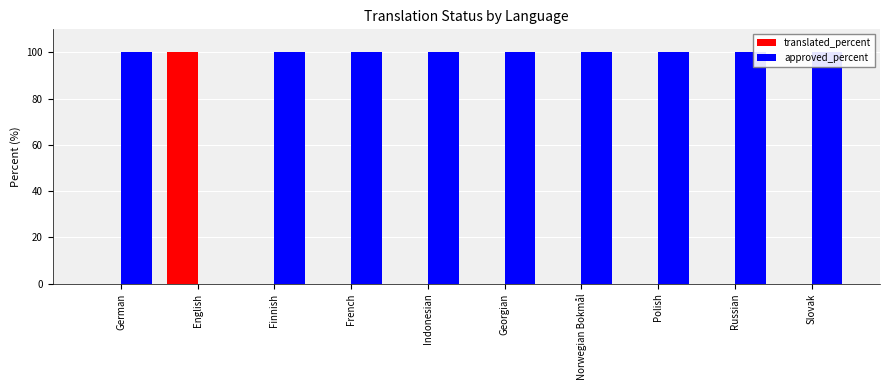

Reading right to left, transcribe all the data shown in this chart.

translated_percent: Slovak=0	Russian=0	Polish=0	Norwegian Bokmål=0	Georgian=0	Indonesian=0	French=0	Finnish=0	English=100	German=0
approved_percent: Slovak=100	Russian=100	Polish=100	Norwegian Bokmål=100	Georgian=100	Indonesian=100	French=100	Finnish=100	English=0	German=100